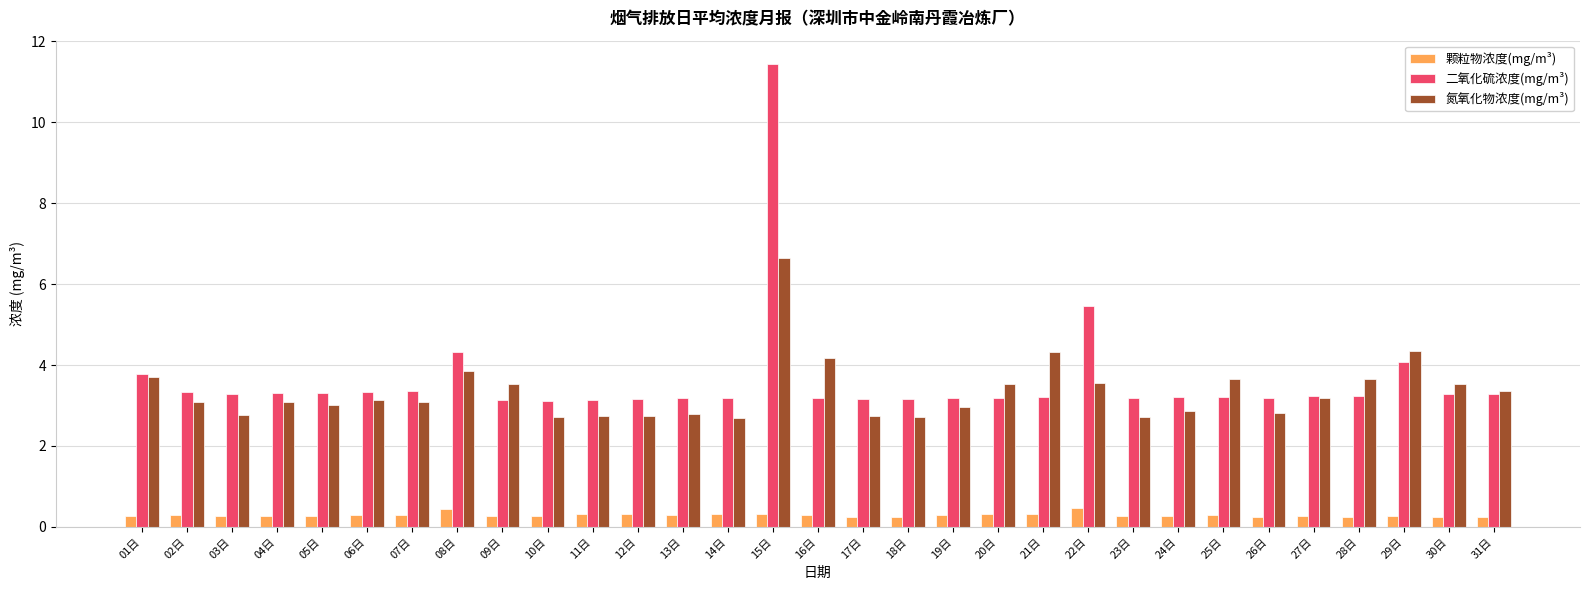

What are all the series names shown in the legend?

颗粒物浓度(mg/m³), 二氧化硫浓度(mg/m³), 氮氧化物浓度(mg/m³)